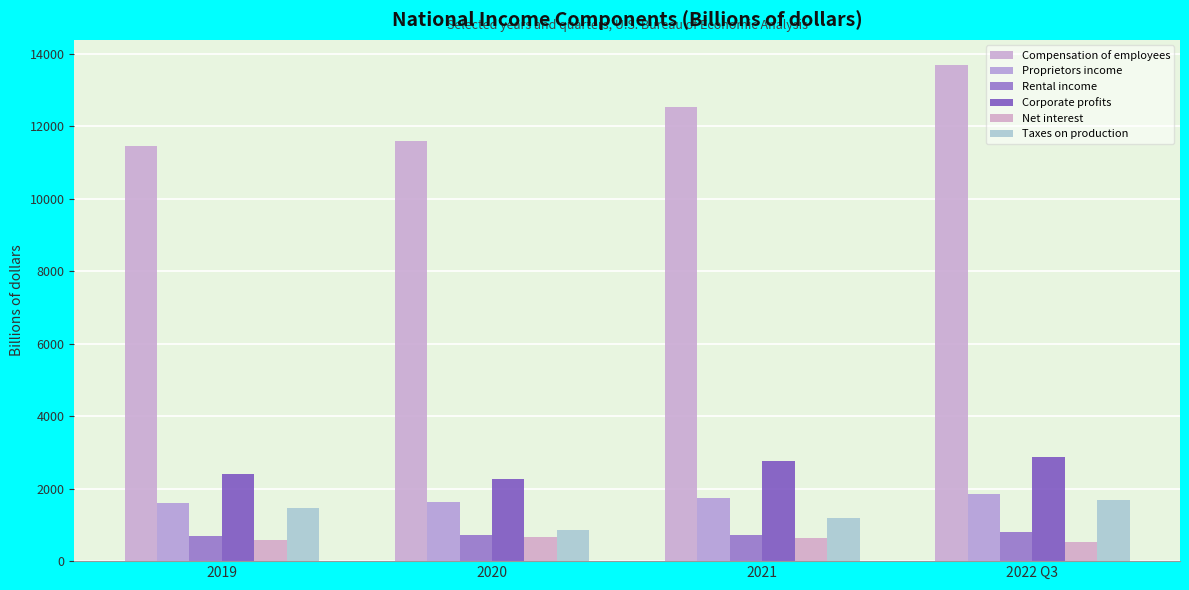

List the series in order of their peak value, lowest first.

Net interest, Rental income, Taxes on production, Proprietors income, Corporate profits, Compensation of employees